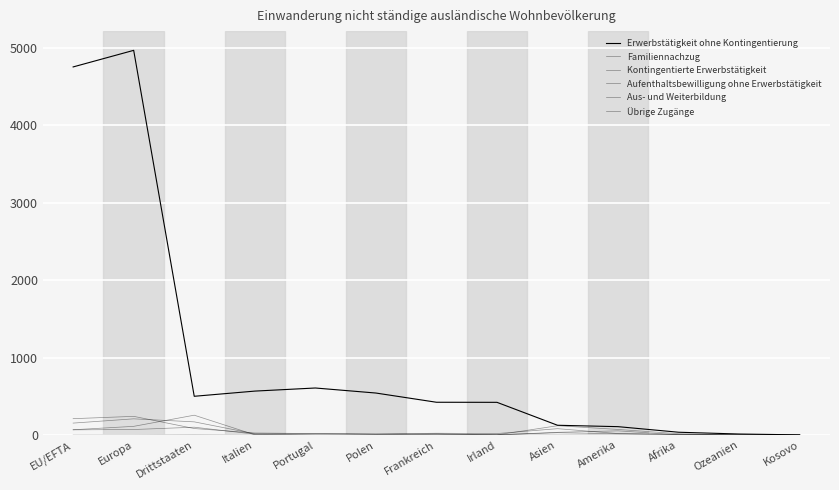

Is this an area chart (filled region under the line)?

No